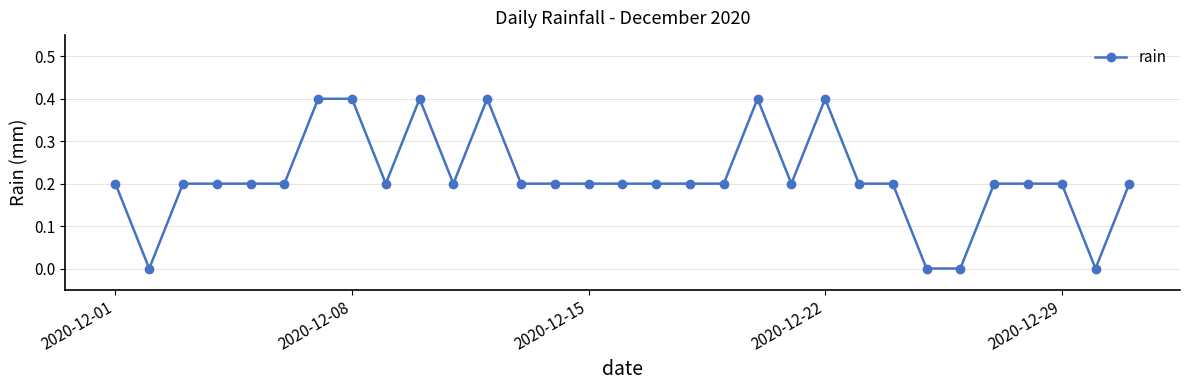

True or false: there are more than 2 points higher than both neighbors.

True